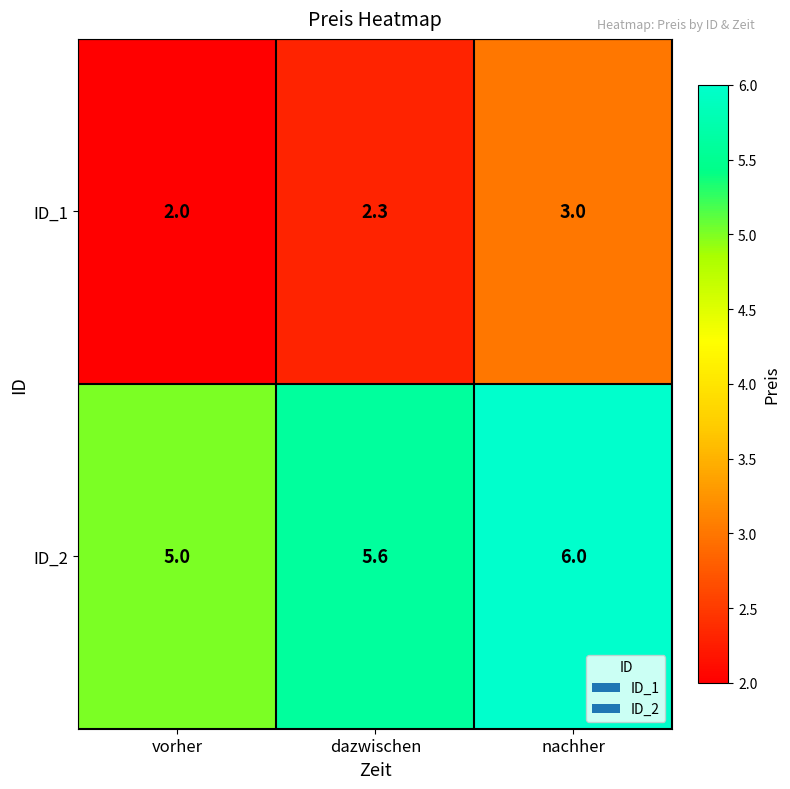

What is the difference between the highest and lowest values at nachher?

3.0